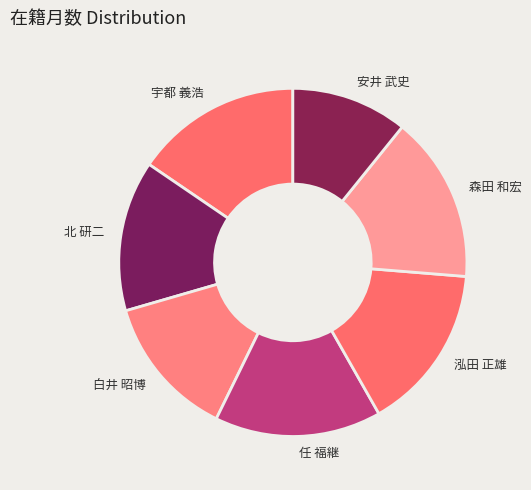

Does 宇都 義浩 represent more than half of the total?

No